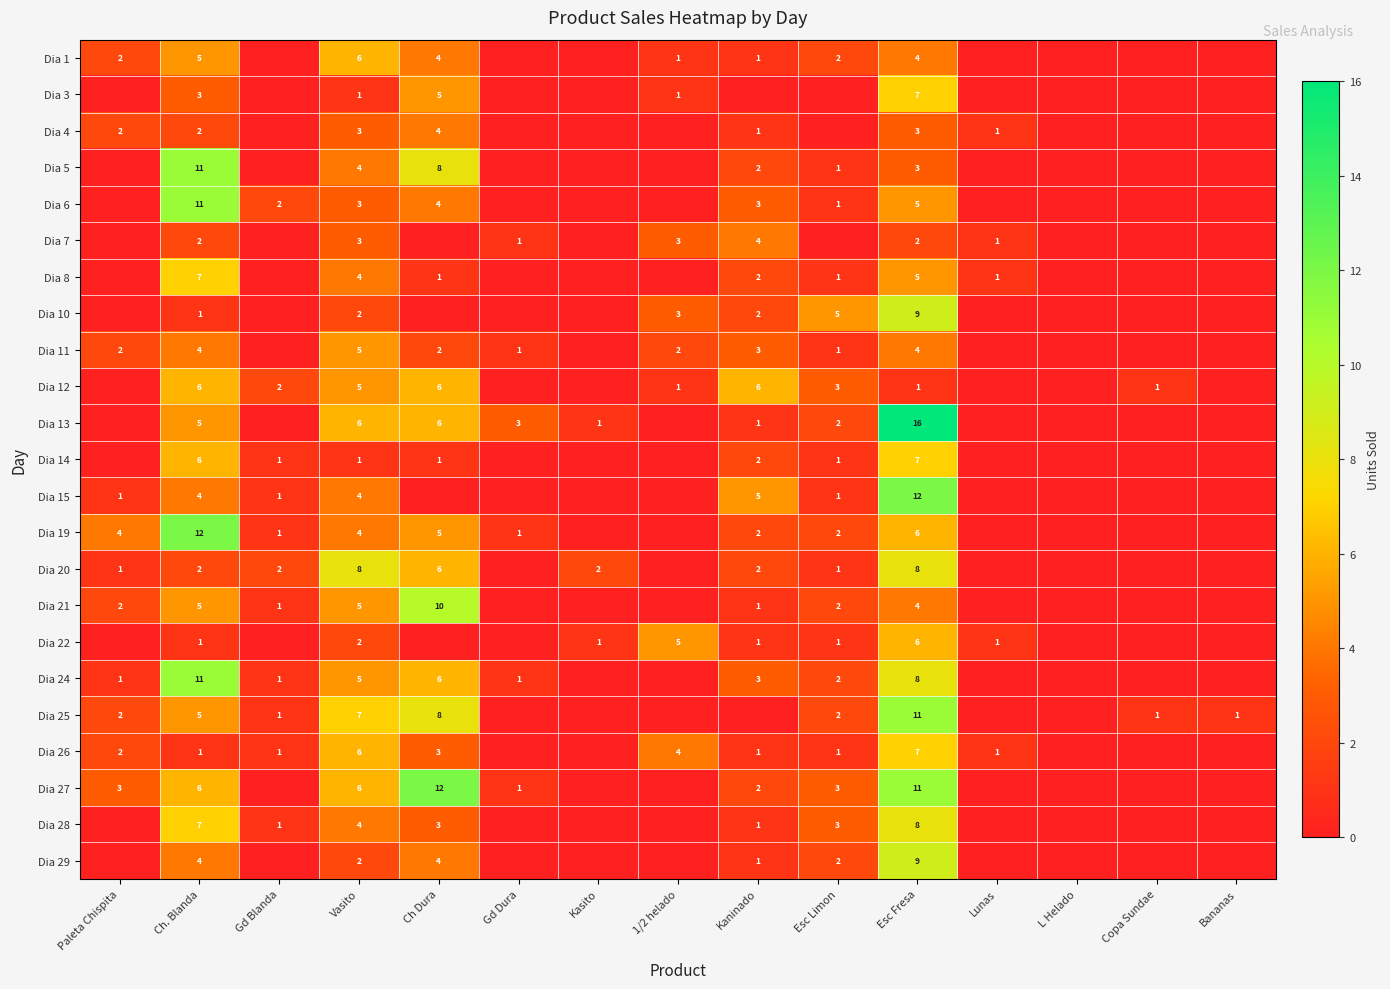

True or false: Dia 11 has a value of 3 at Ch Dura.

False